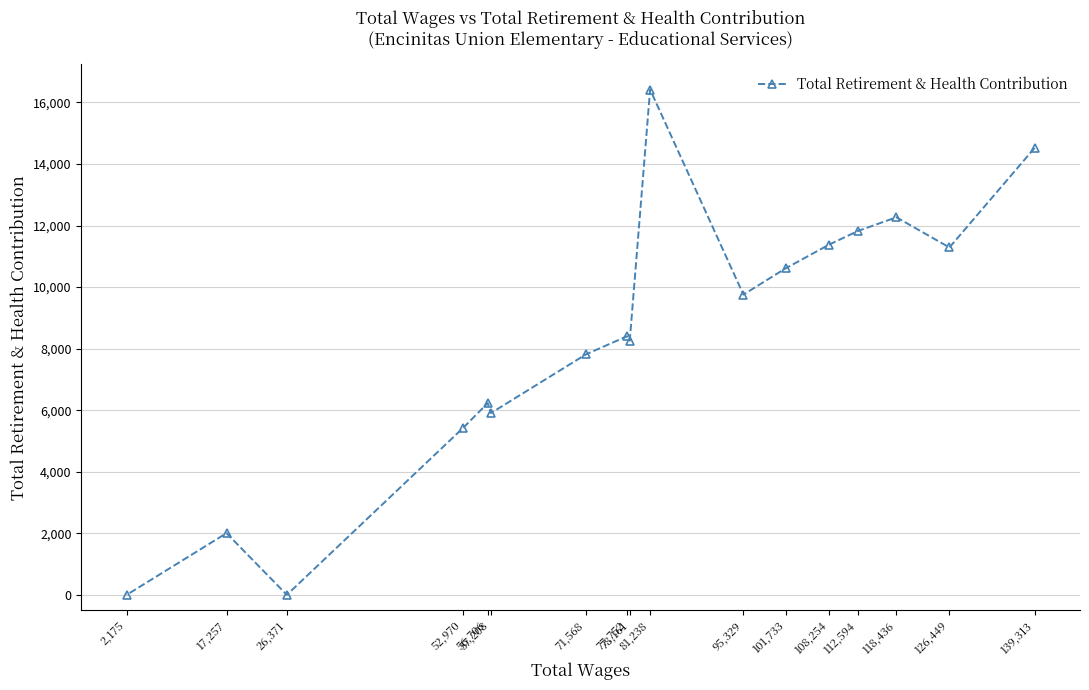

Between 26,371 and 81,238, which is larger?

81,238